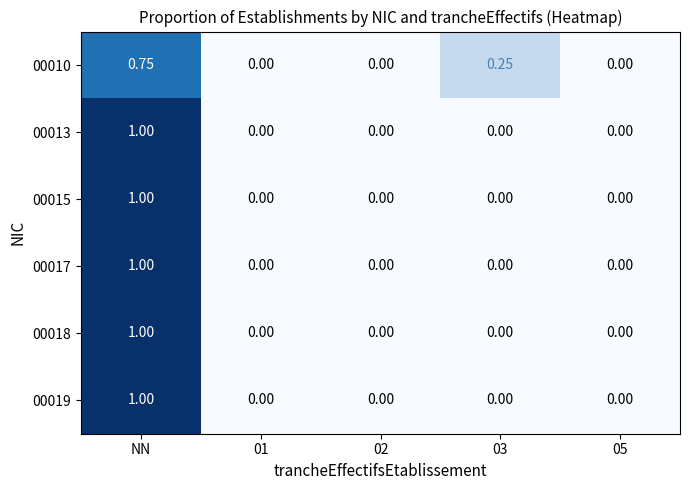

Which category has the highest value across all series?

NN